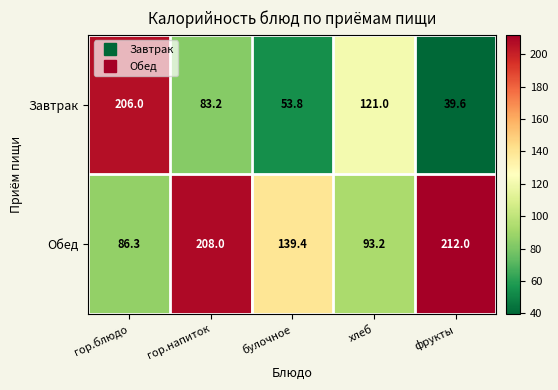

Which series has the largest range (max minus min)?

Завтрак